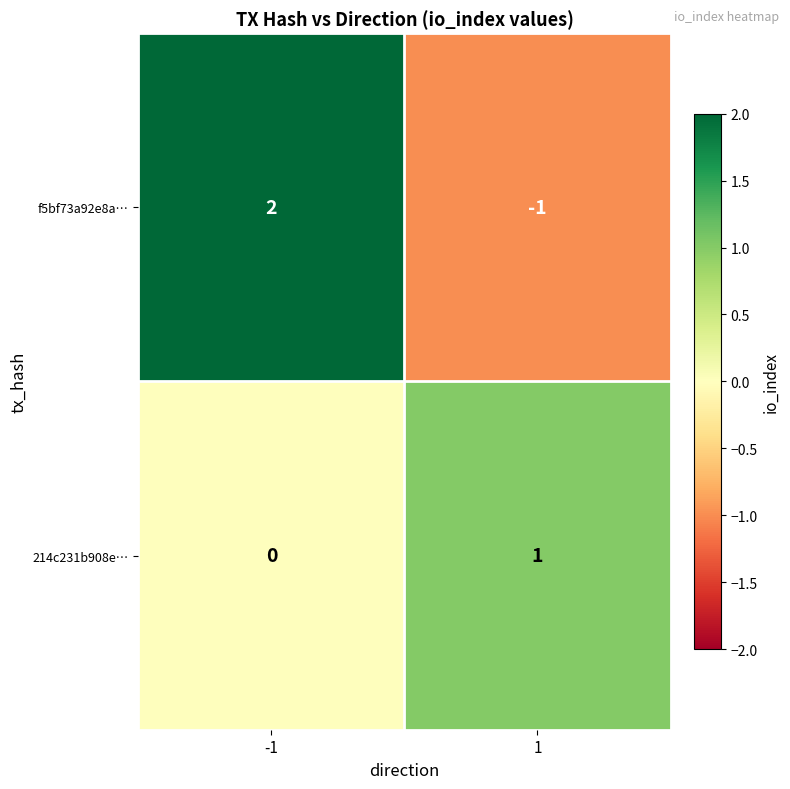

Which series changed the most between -1 and 1?

f5bf73a92e8a…